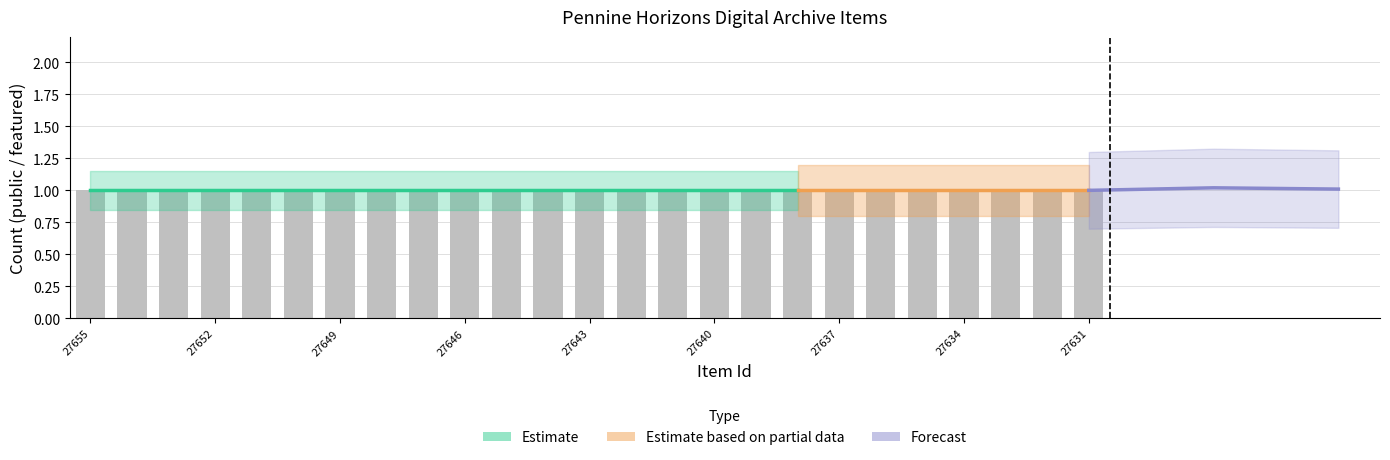

Reading left to right, transcribe all the data shown in this chart.

public: 0=1	1=1	2=1	3=1	4=1	5=1	6=1	7=1	8=1	9=1	10=1	11=1	12=1	13=1	14=1	15=1	16=1	17=1	18=1	19=1	20=1	21=1	22=1	23=1	24=1
featured: 0=0	1=0	2=0	3=0	4=0	5=0	6=0	7=0	8=0	9=0	10=0	11=0	12=0	13=0	14=0	15=0	16=0	17=0	18=0	19=0	20=0	21=0	22=0	23=0	24=0